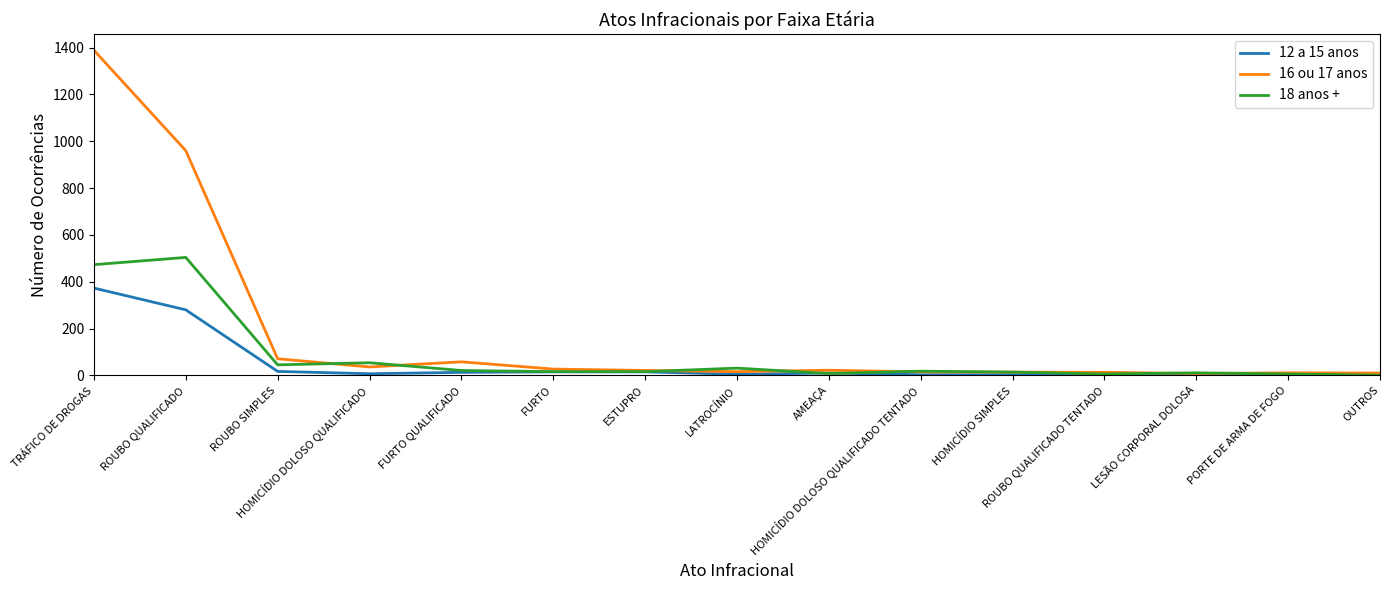

True or false: 18 anos + has more than 0 interior local peaks.

True